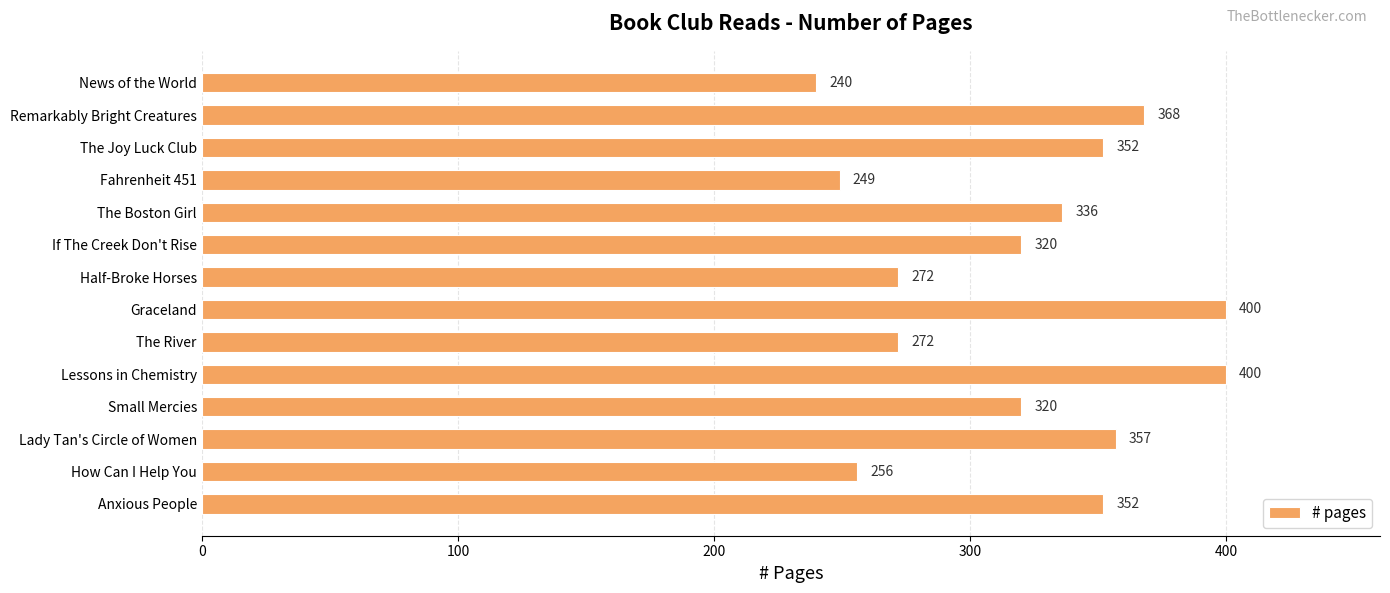

What is the label of the 11th bar from the top?

Small Mercies